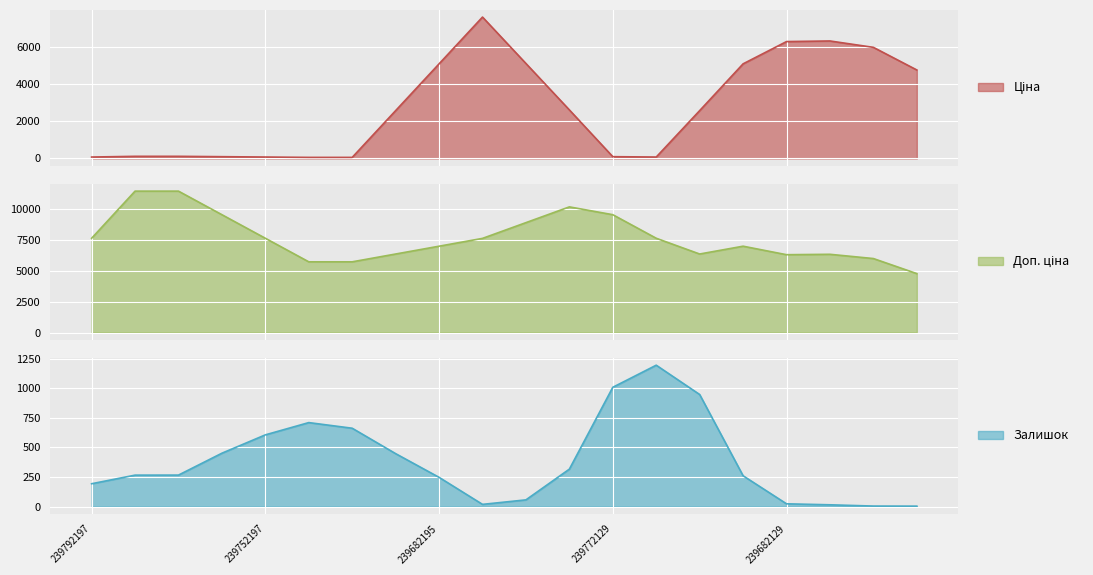

Rank the series by their average value, from lowest to highest.

Залишок, Ціна, Доп. ціна